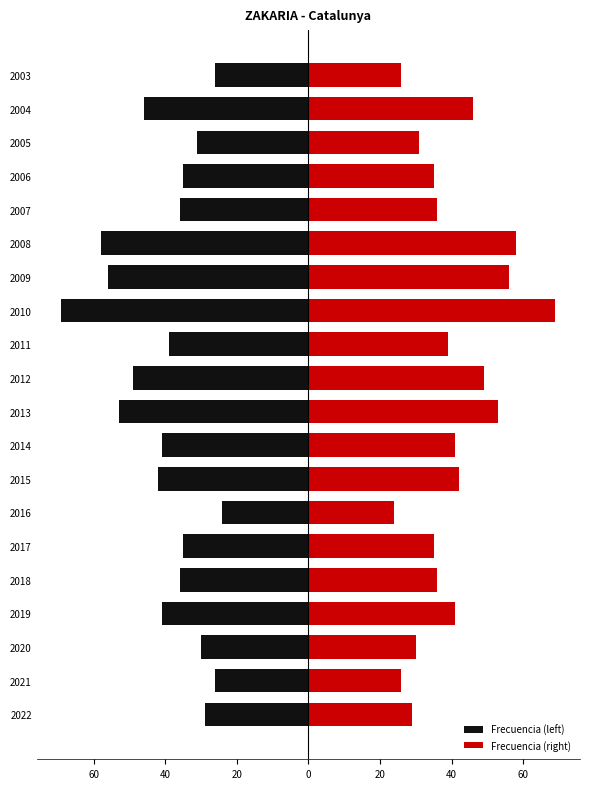

How many data points does each series have?

20